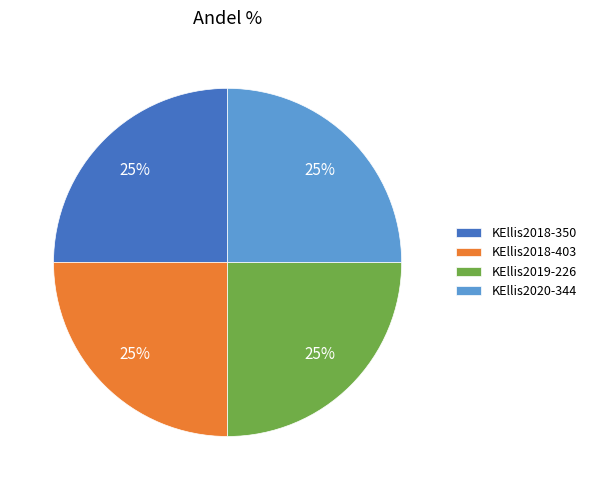

What is the ratio of the value at KEllis2018-403 to the value at KEllis2020-344?

1.0